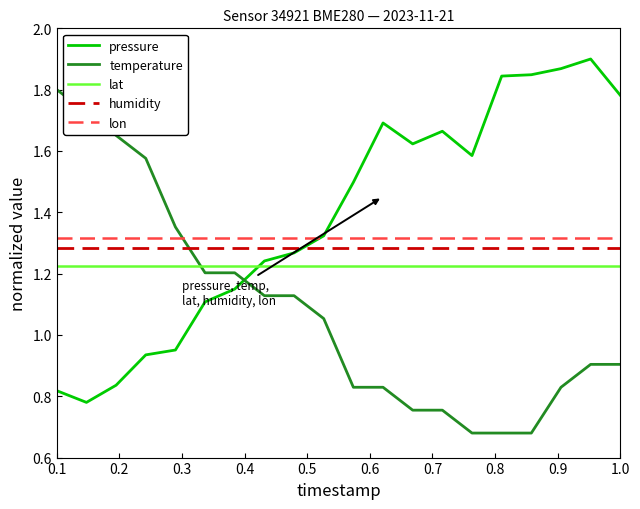

Which series ends up on top after the final intersection of lon and pressure?

pressure